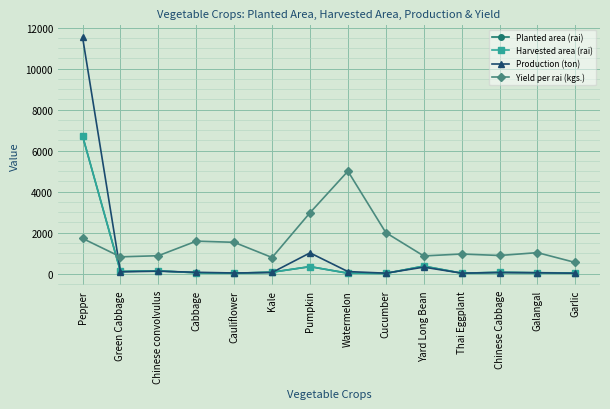

Does the chart have visible grid lines?

Yes